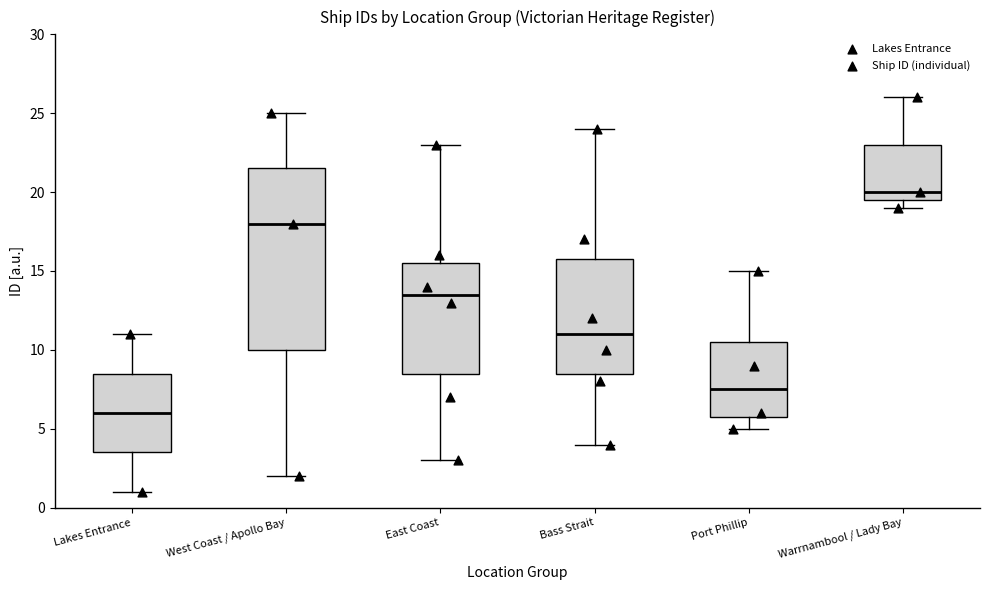

Comparing the boxes themselves (not the whiskers), which one is the tallest?

West Coast / Apollo Bay